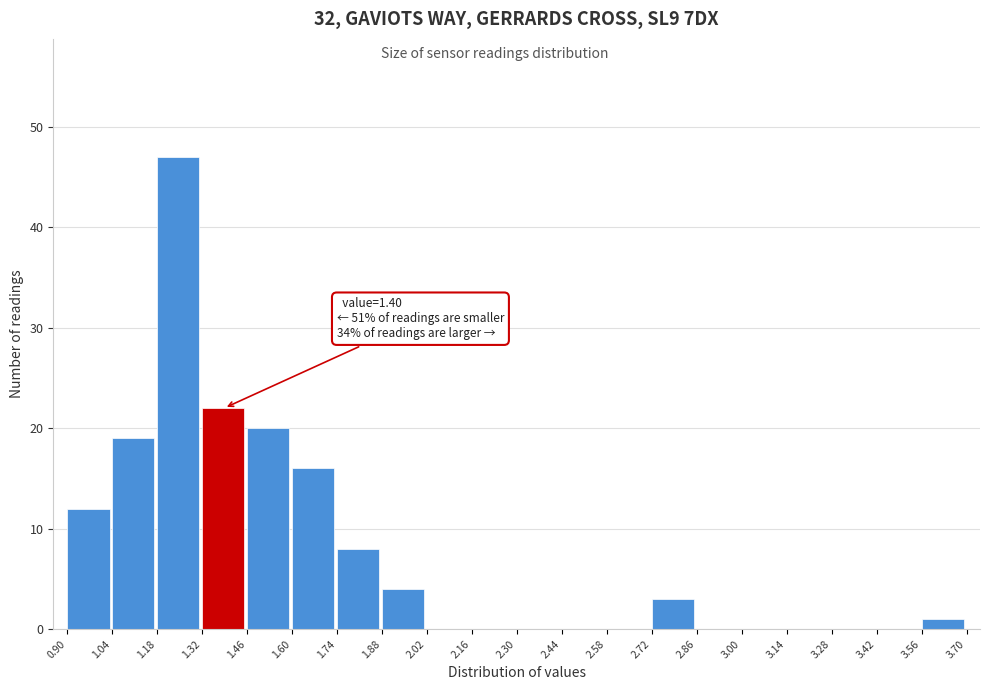

Over which range of the x-axis is the bar tallest?

1.18 to 1.32